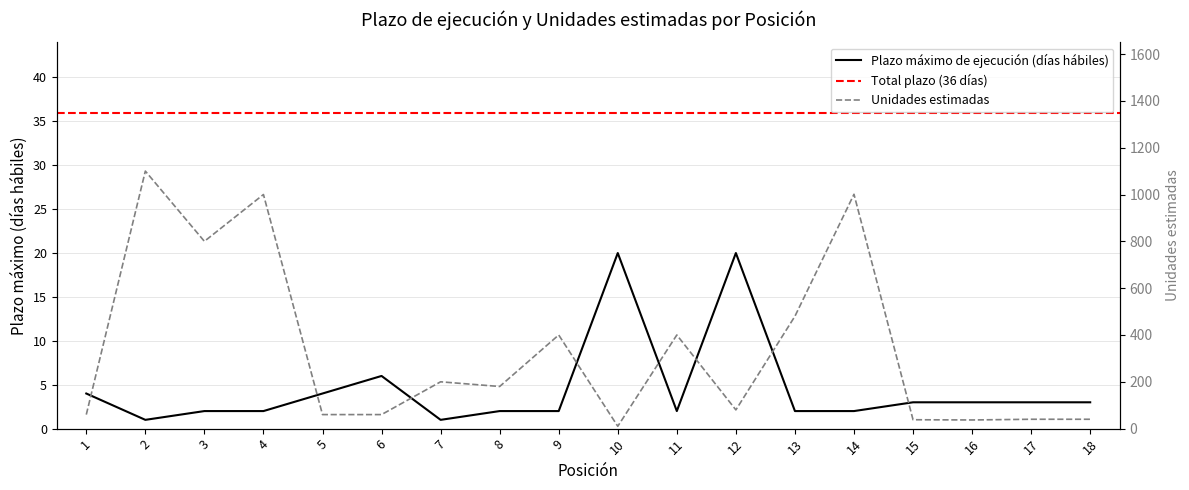

Where is the first local maximum for Unidades estimadas?

2